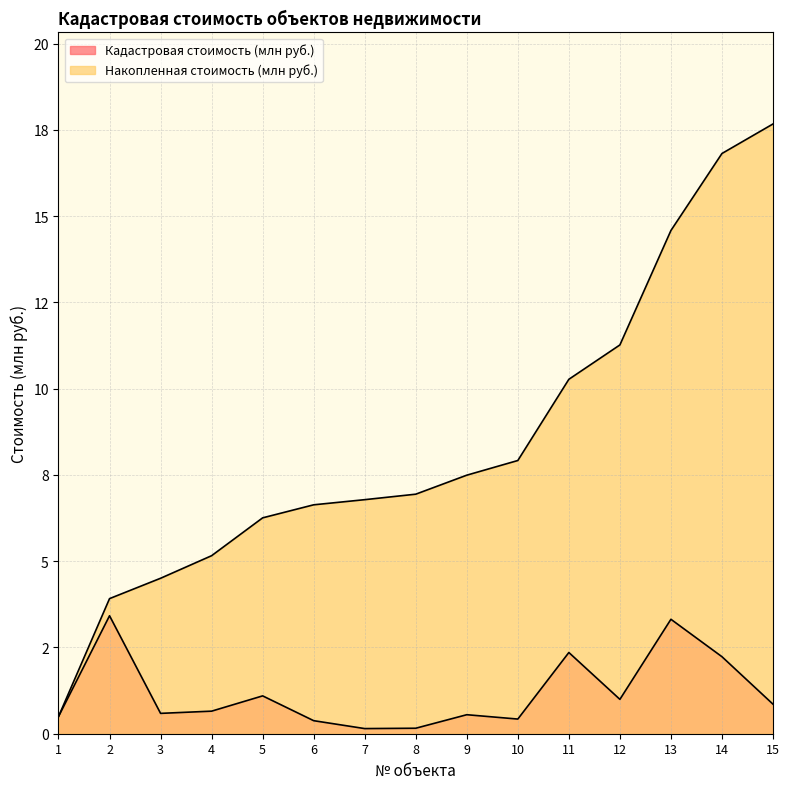

What is the difference between the maximum and second lowest values in the Накопленная стоимость (млн руб.) series?

13.8